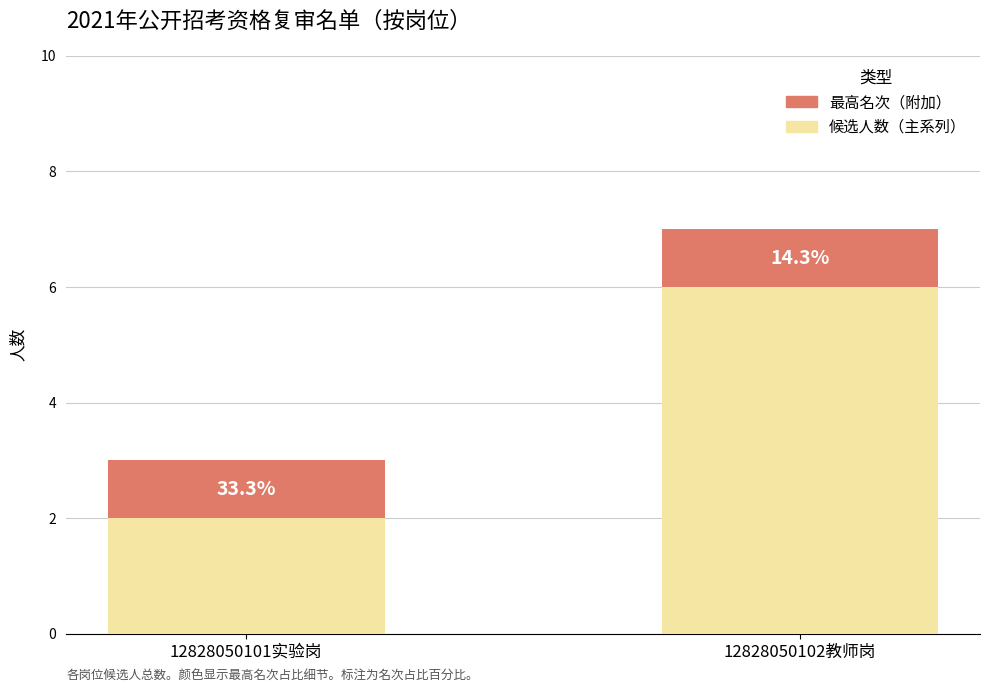

True or false: 最高名次（附加） has a value of 1 at 12828050101实验岗.

True